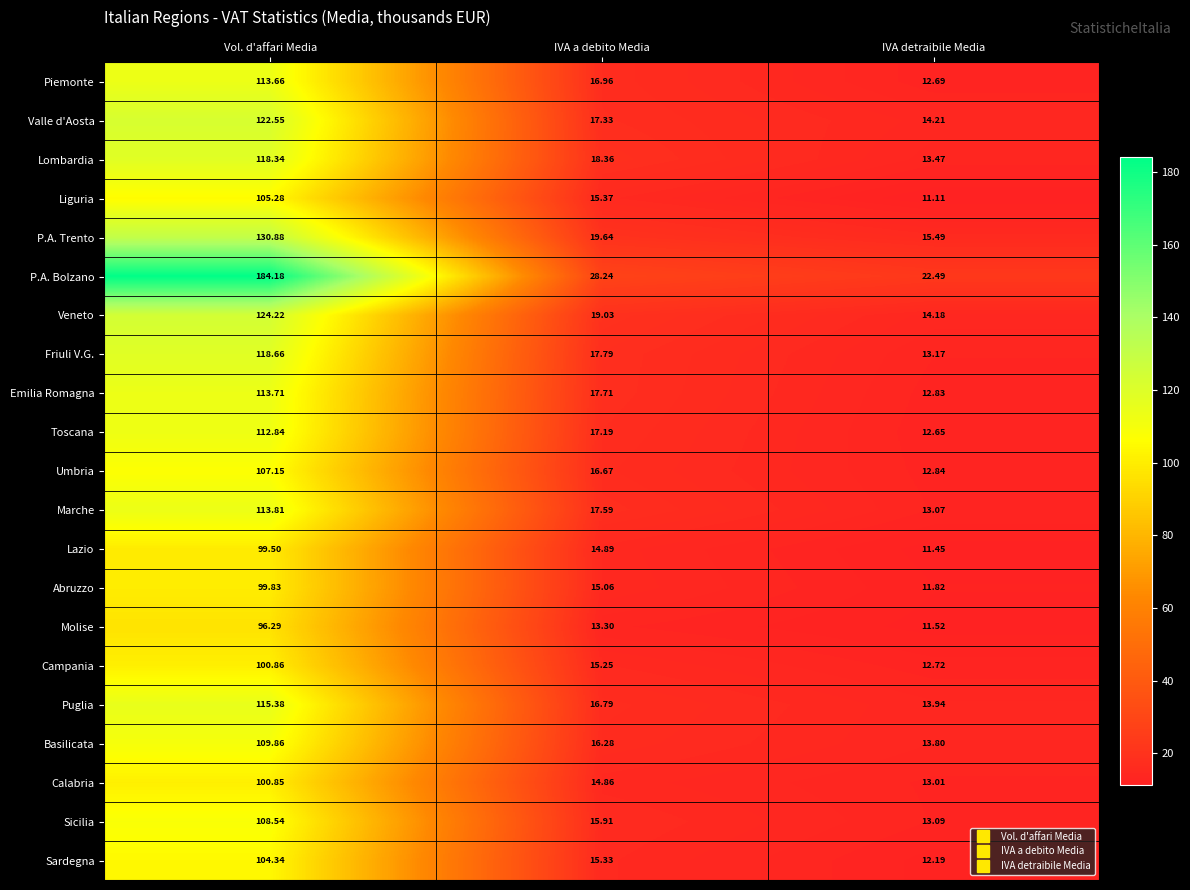

Which category has the lowest value across all series?

IVA detraibile Media